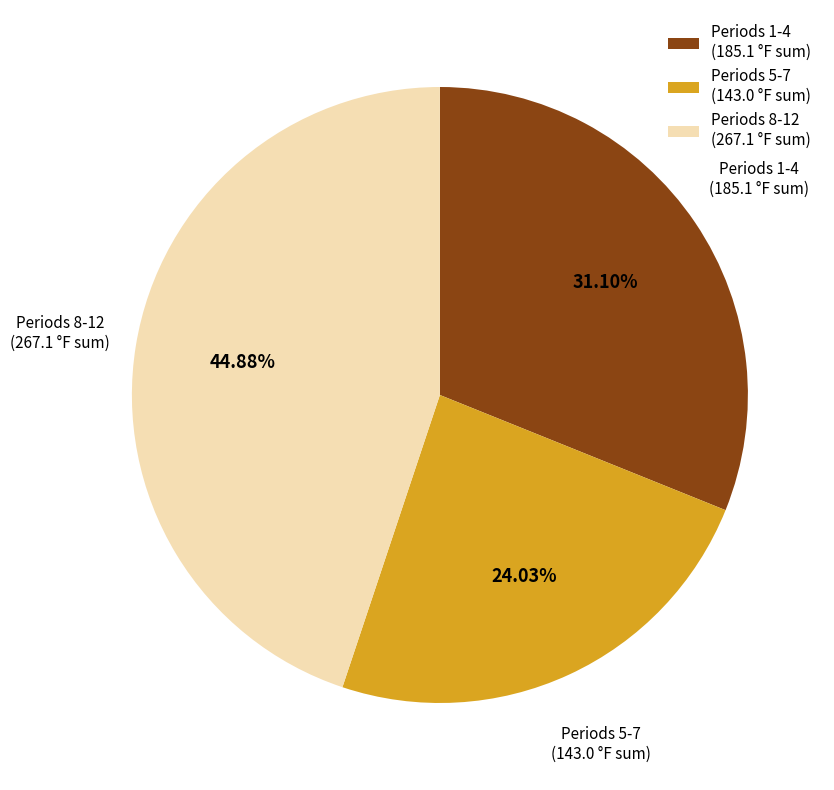

Approximately how many times larger is the value at Periods 5-7 (143.0 °F sum) compared to Periods 1-4 (185.1 °F sum)?

0.8